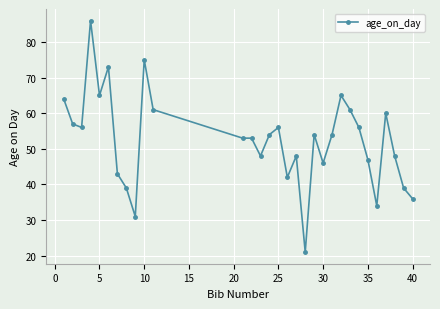

What is the maximum value shown in the chart?

86